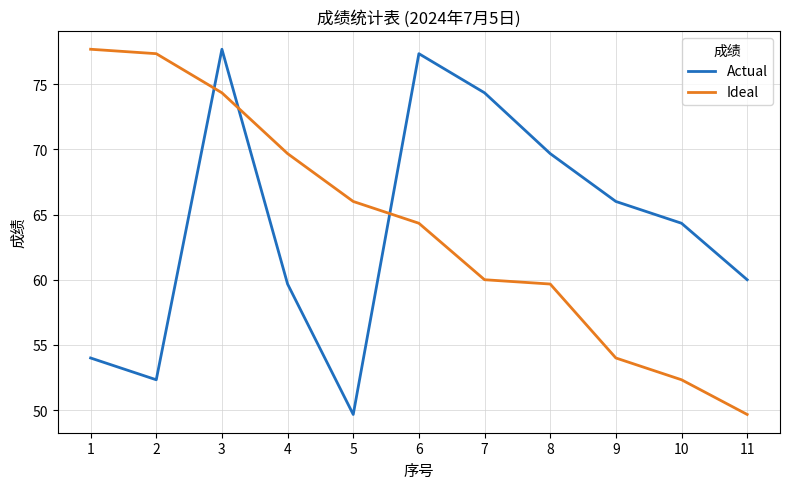

In Actual, how many points are higher than both neighbors (excluding endpoints)?

2